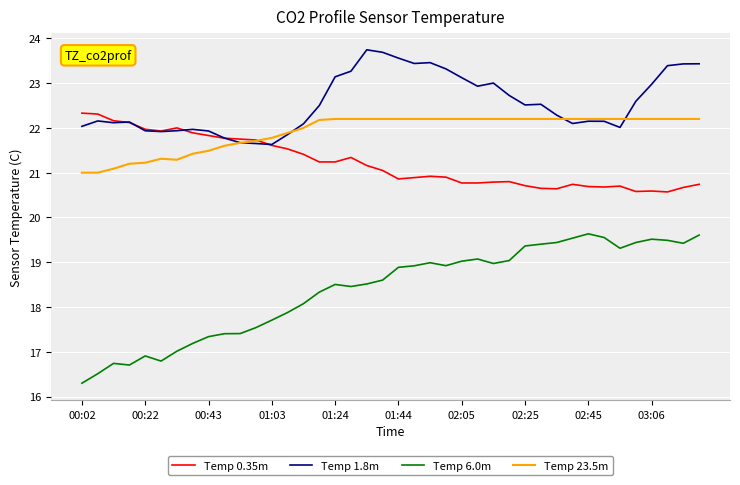

Which series has the widest spread of values?

Temp 6.0m